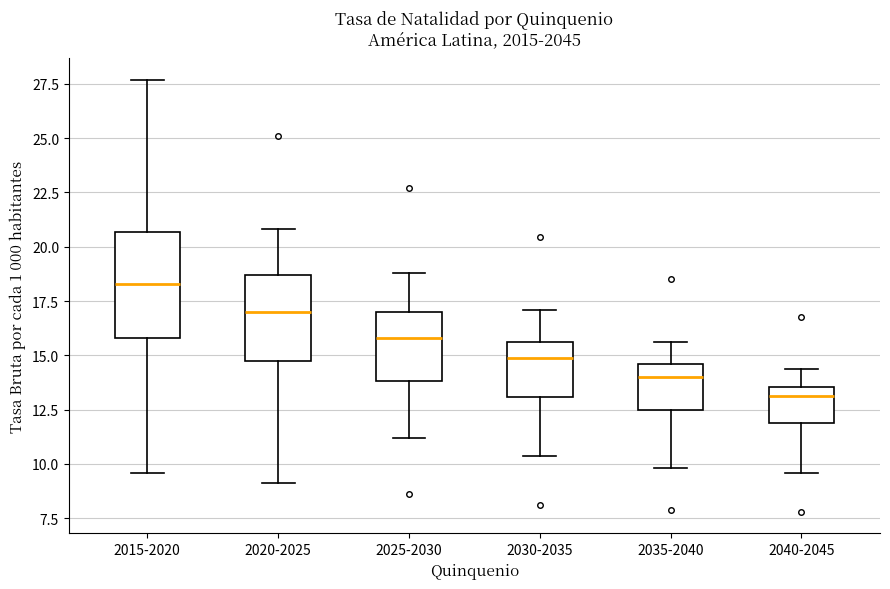

Which box is the tallest, from its lower edge to its upper edge?

2015-2020